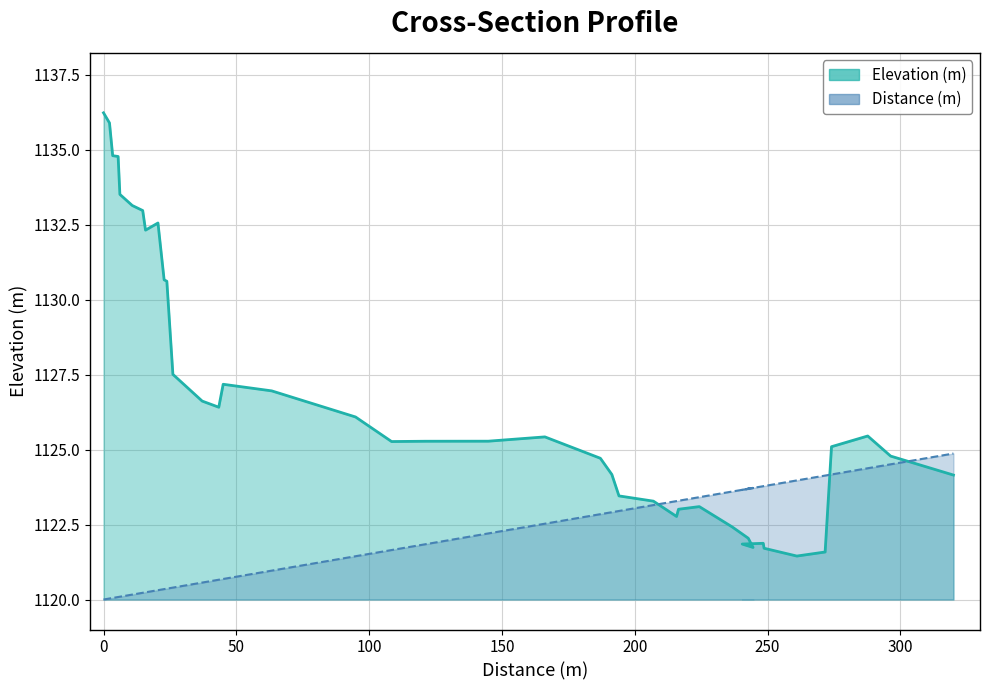

Where do Elevation (m) and Distance (m) first cross each other?

25 and 26